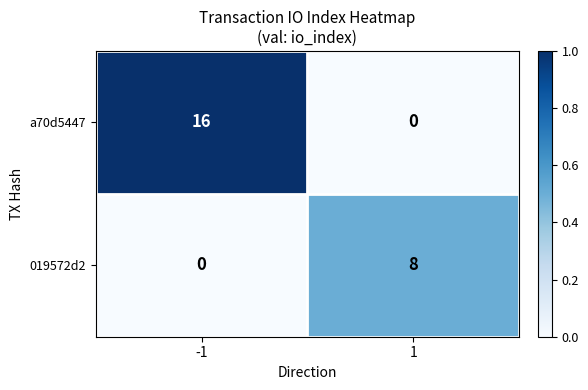

Between -1 and 1, which series saw the biggest shift?

a70d5447